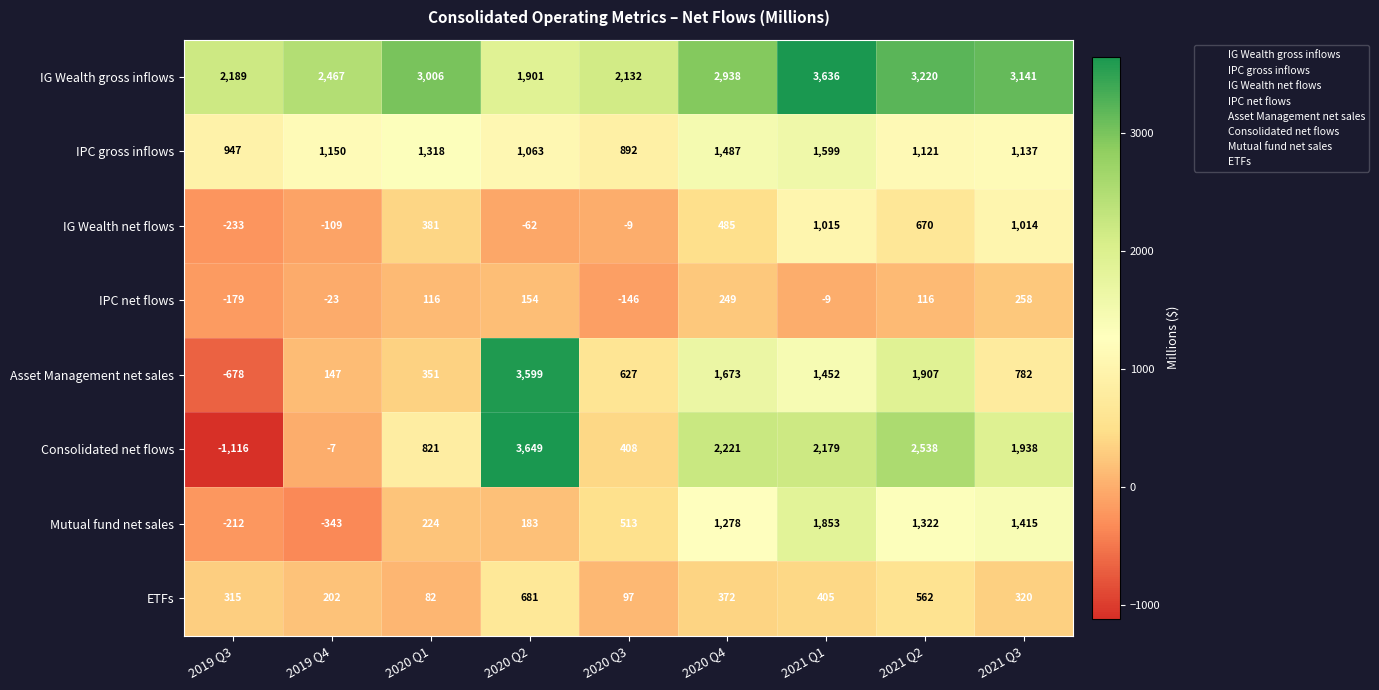

At which label does ETFs reach its peak?

2020 Q2